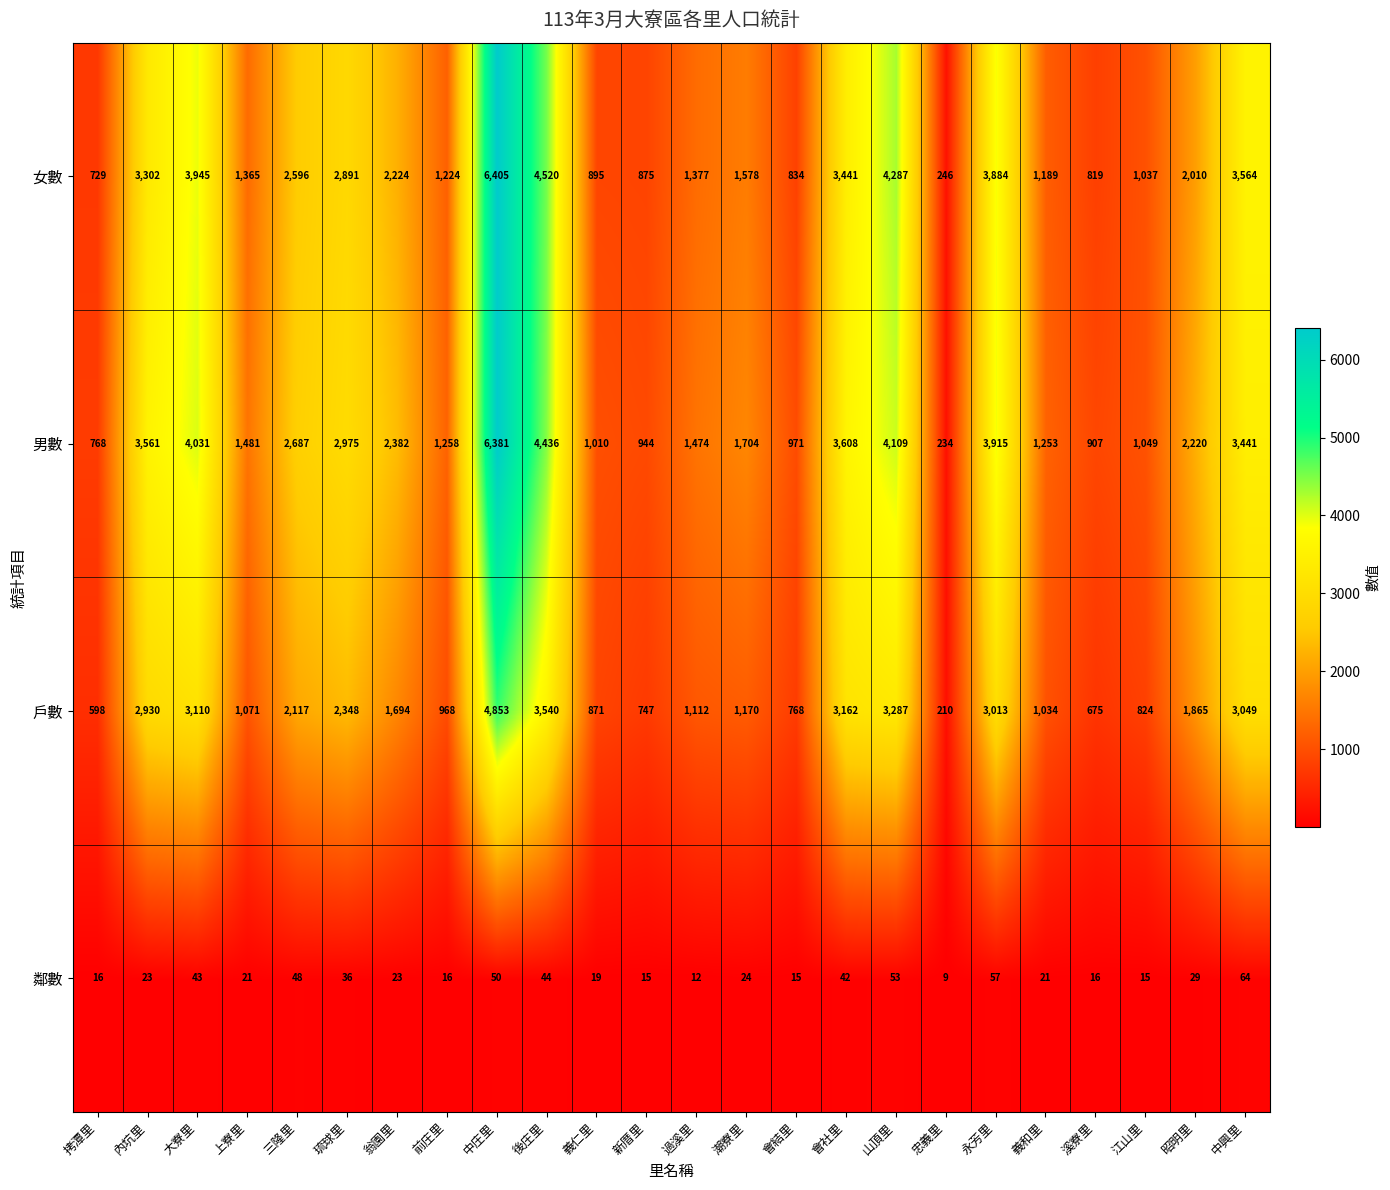

What is the approximate value of 女數 at 義仁里?

895